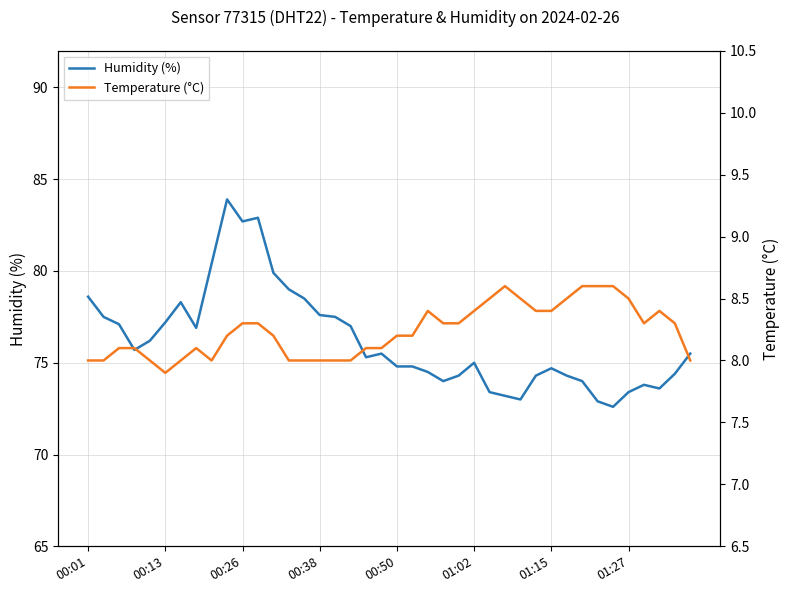

What is the highest value of the Humidity (%) series?

83.9